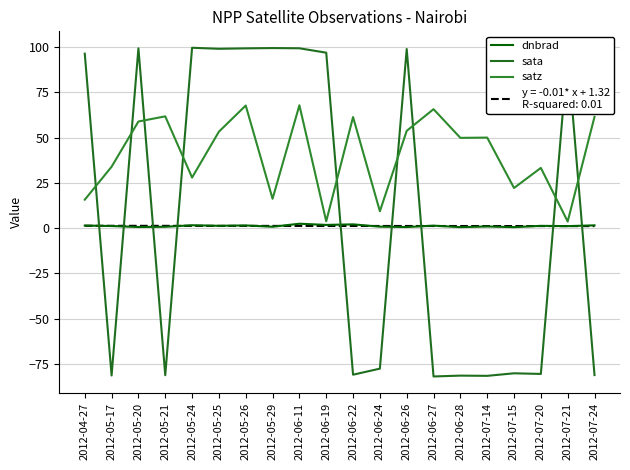

Is it true that satz equals 6.7 at 2012-06-19?

False